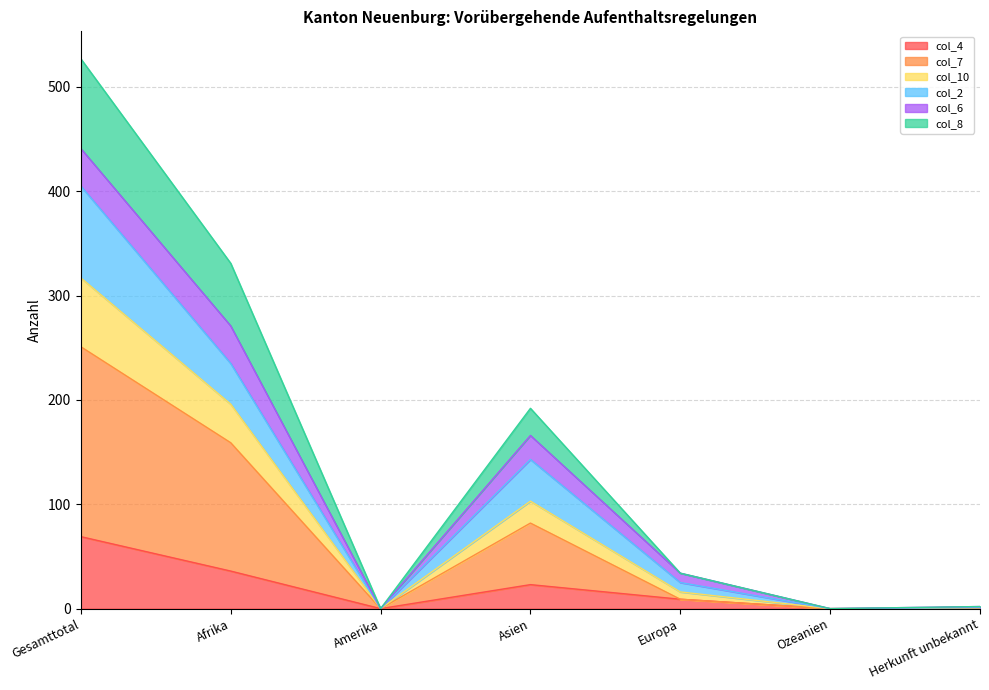

The value of col_4 at Afrika is 36. True or false?

True